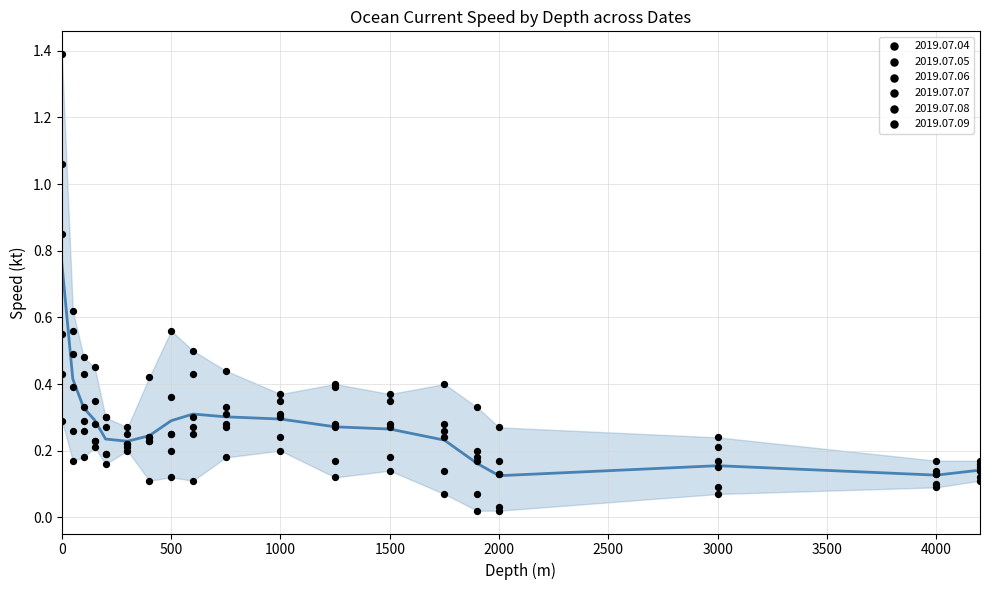

Between 1000 and 1500, which is larger?

1000